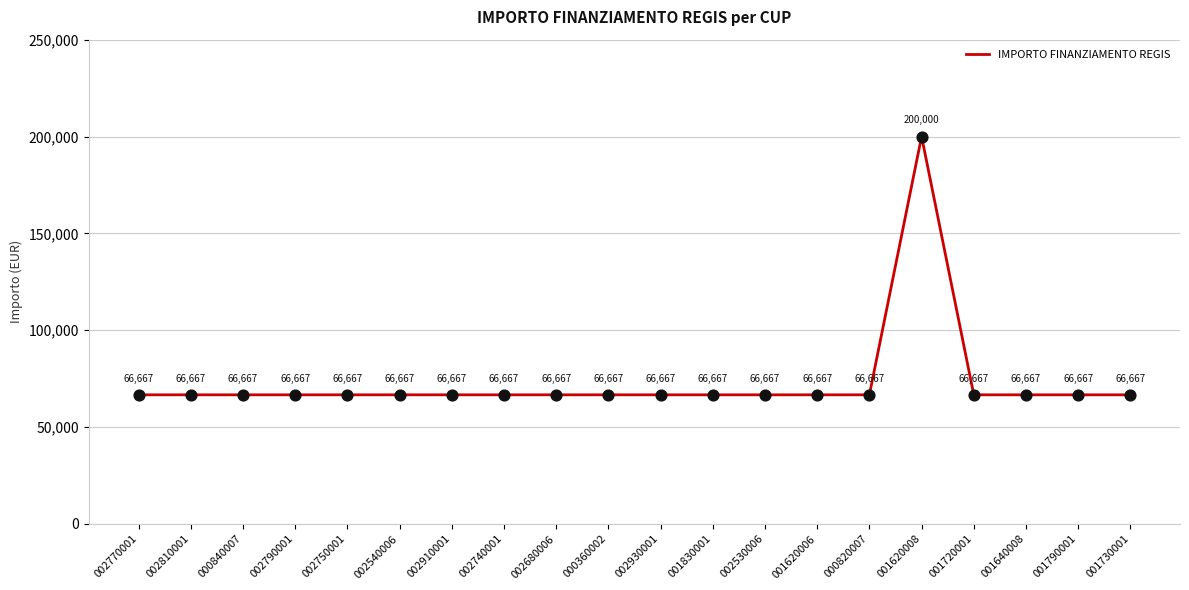

What is the ratio of the value at 001720001 to the value at 002530006?

1.0